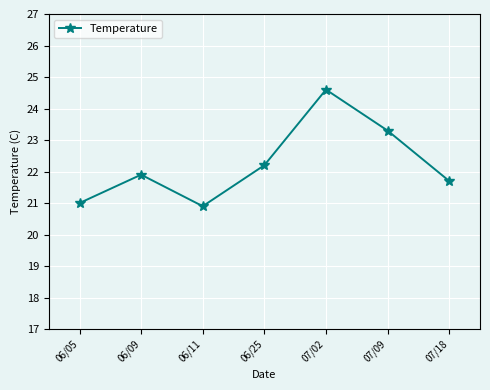

How many data points does each series have?

7